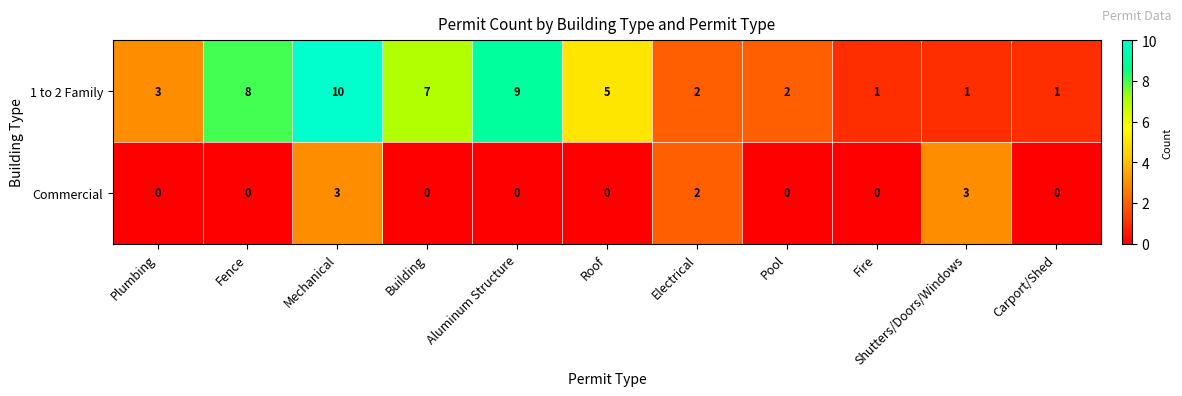

What is the total value across all series at Fence?

8